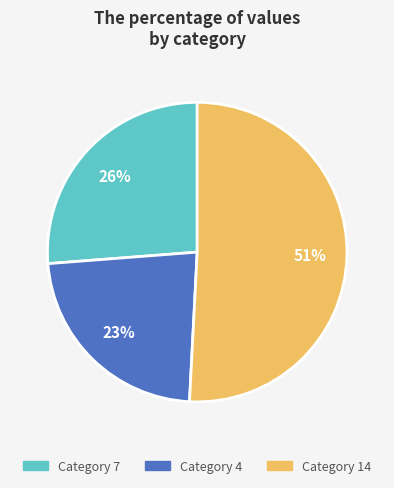

How many slices are in this pie chart?

3